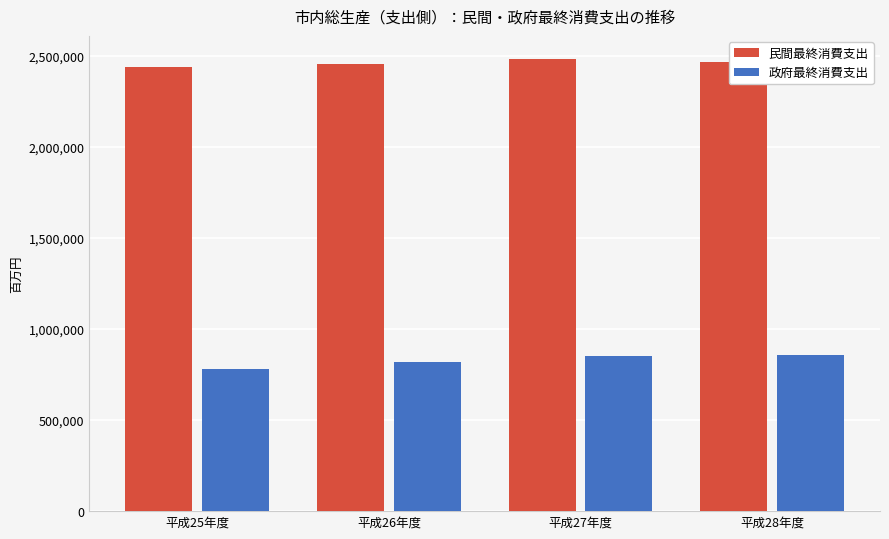

What is the lowest value of the 民間最終消費支出 series?

2439239.0